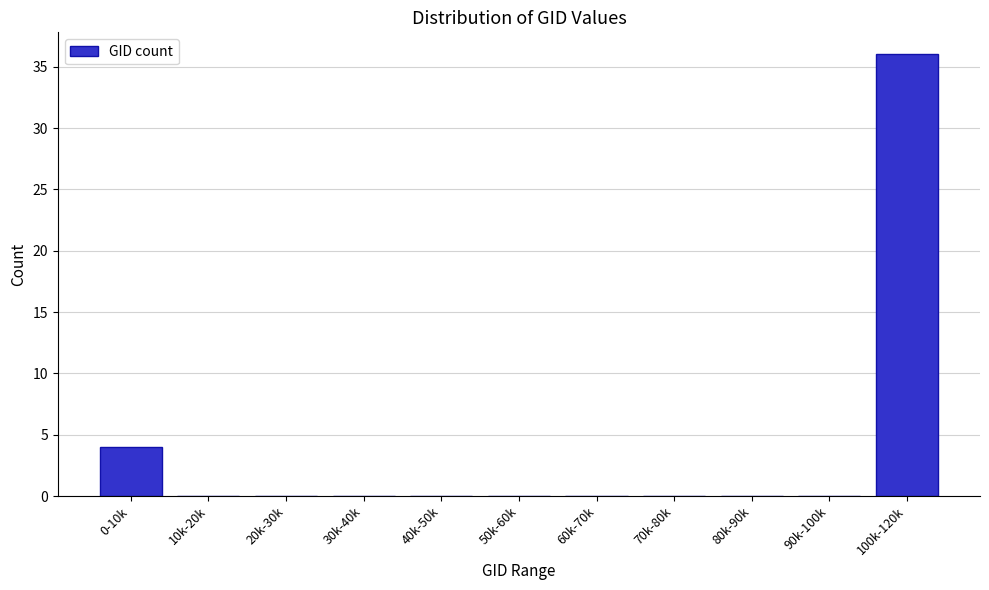

Reading left to right, list all the values displayed in this chart.

0-10k=4	10k-20k=0	20k-30k=0	30k-40k=0	40k-50k=0	50k-60k=0	60k-70k=0	70k-80k=0	80k-90k=0	90k-100k=0	100k-120k=36